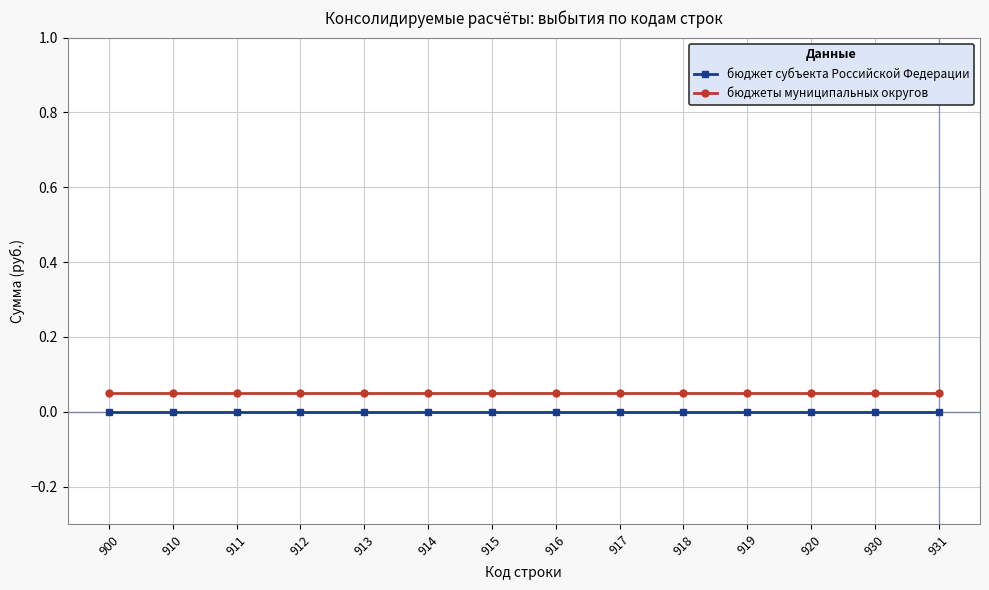

True or false: бюджеты муниципальных округов and бюджет субъекта Российской Федерации intersect in this chart.

False